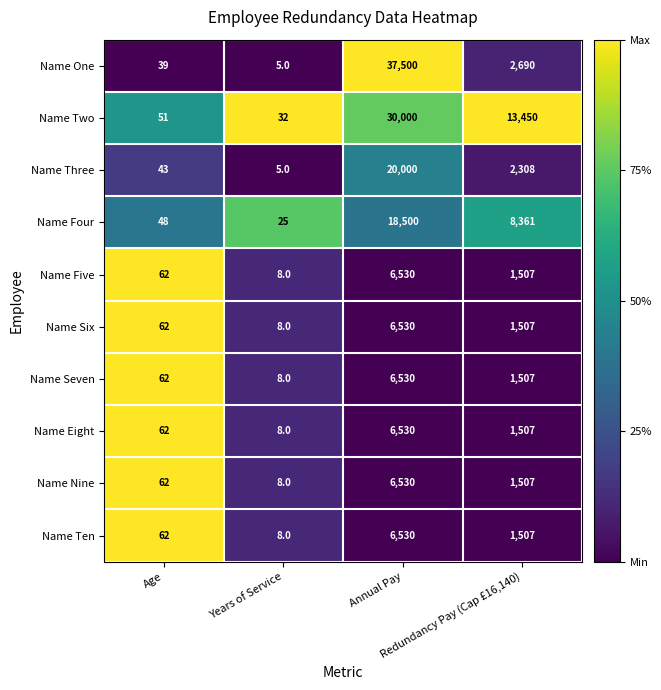

What is the sum of all Name Two values?

43533